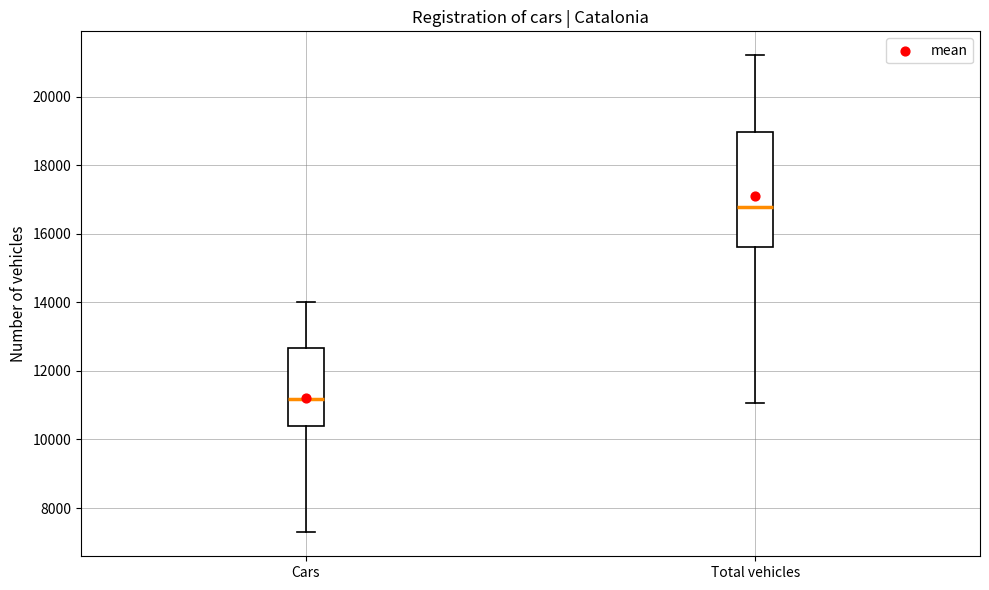

Which box has the highest median line?

Total vehicles